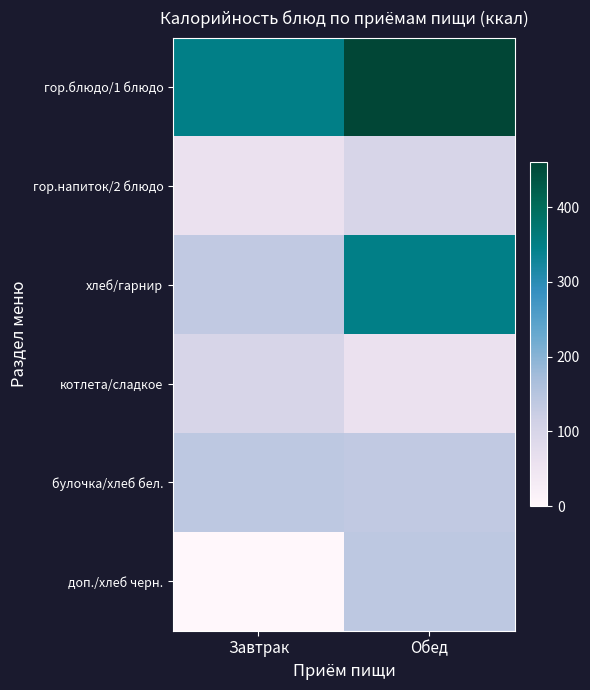

Which has a higher value, Завтрак or Обед?

Обед